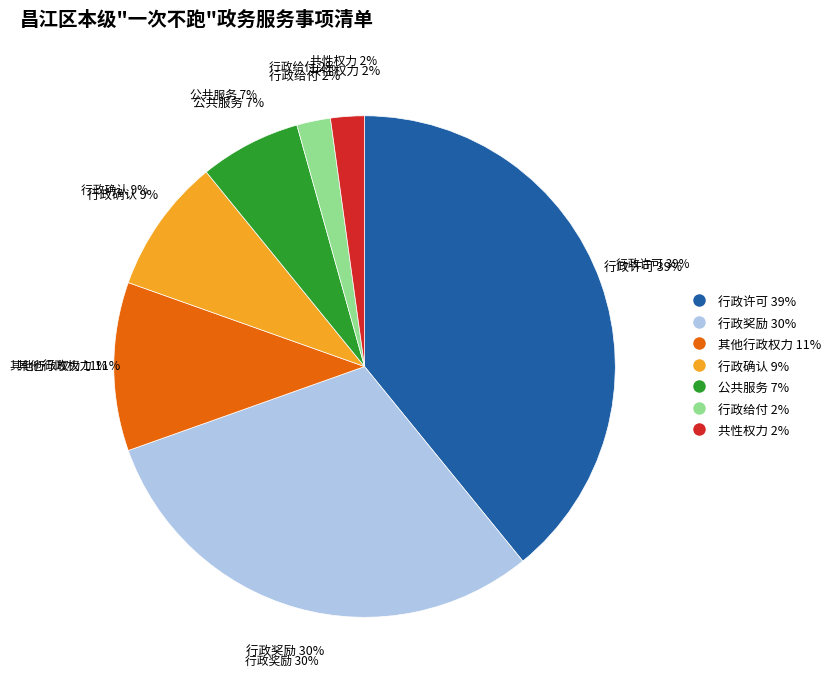

Count the number of slices in the pie.

7